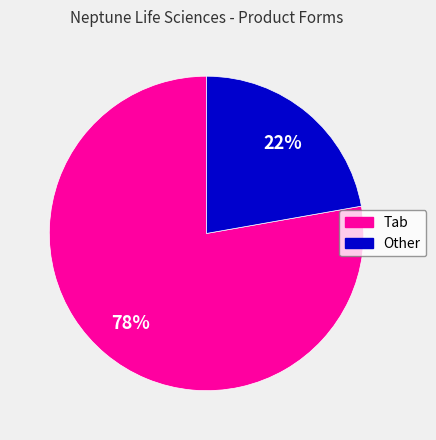

To the nearest percent, what is the combined percentage of Tab and Other?

100%